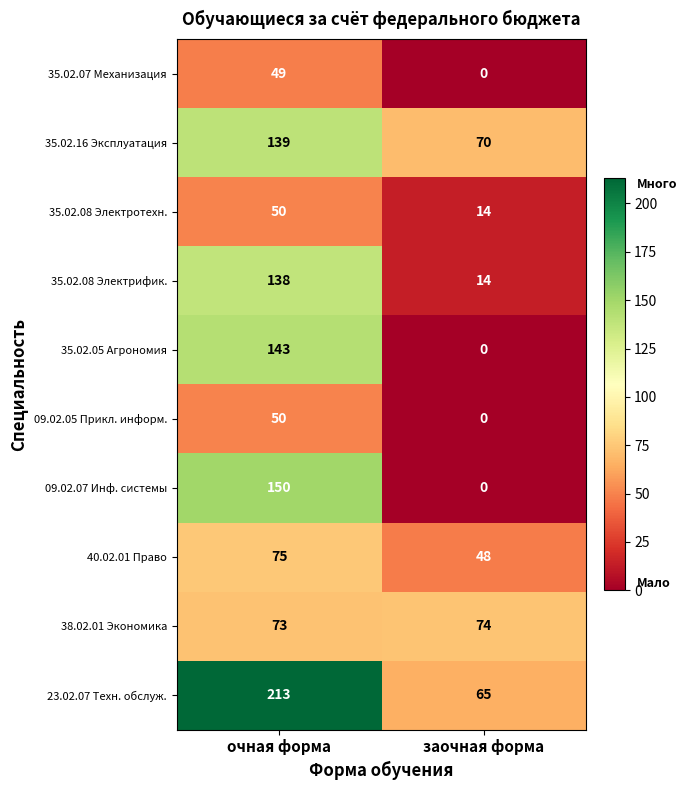

Which series has the largest total across all categories?

23.02.07 Техн. обслуж.